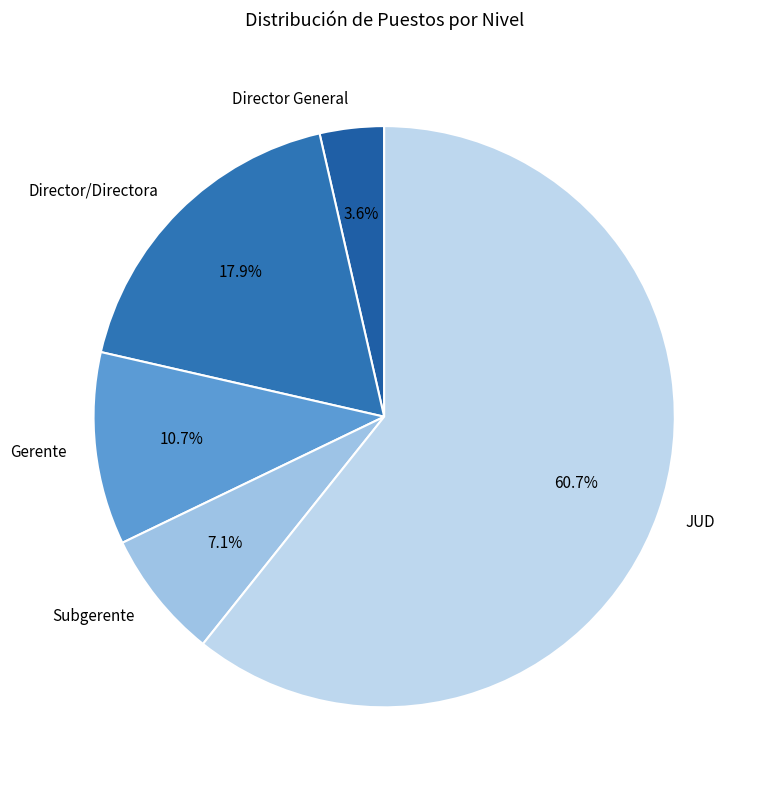

How many slices are in this pie chart?

5